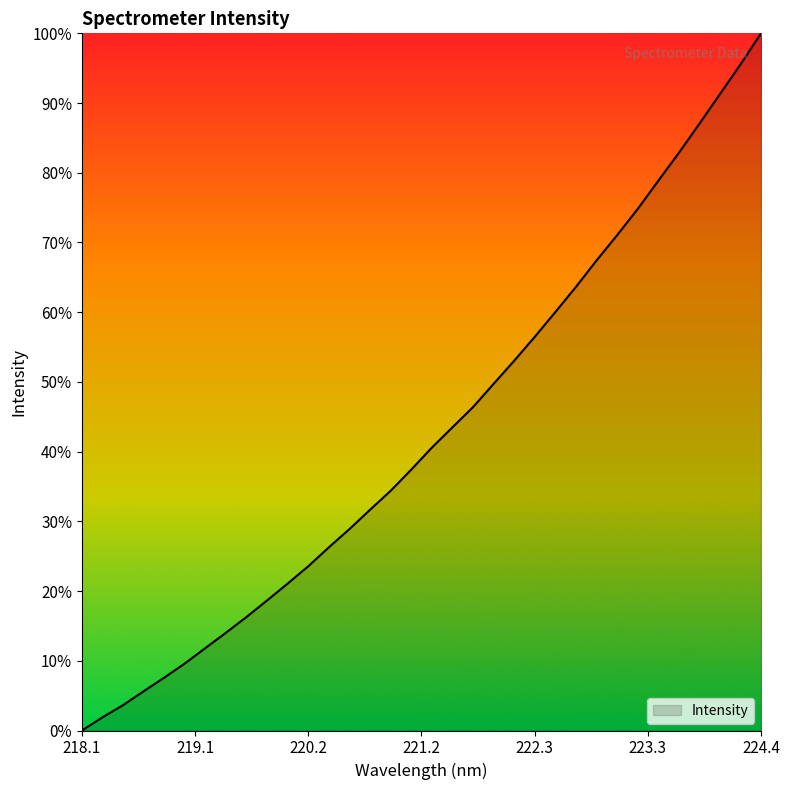

Reading left to right, extract all data points from this chart.

0.0	1.9	3.6	5.6	7.6	9.6	11.8	14.0	16.3	18.7	21.1	23.6	26.3	28.9	31.7	34.4	37.4	40.6	43.5	46.4	49.7	53.1	56.5	60.0	63.6	67.4	71.1	74.8	78.8	82.8	87.0	91.3	95.5	100.0